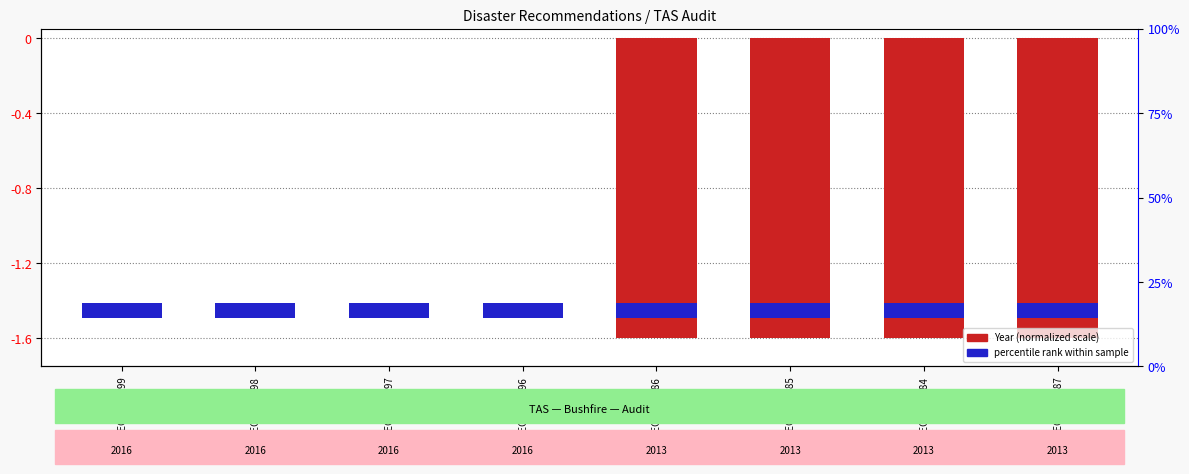

Reading left to right, transcribe all the data shown in this chart.

0.0	0.0	0.0	0.0	-1.6	-1.6	-1.6	-1.6